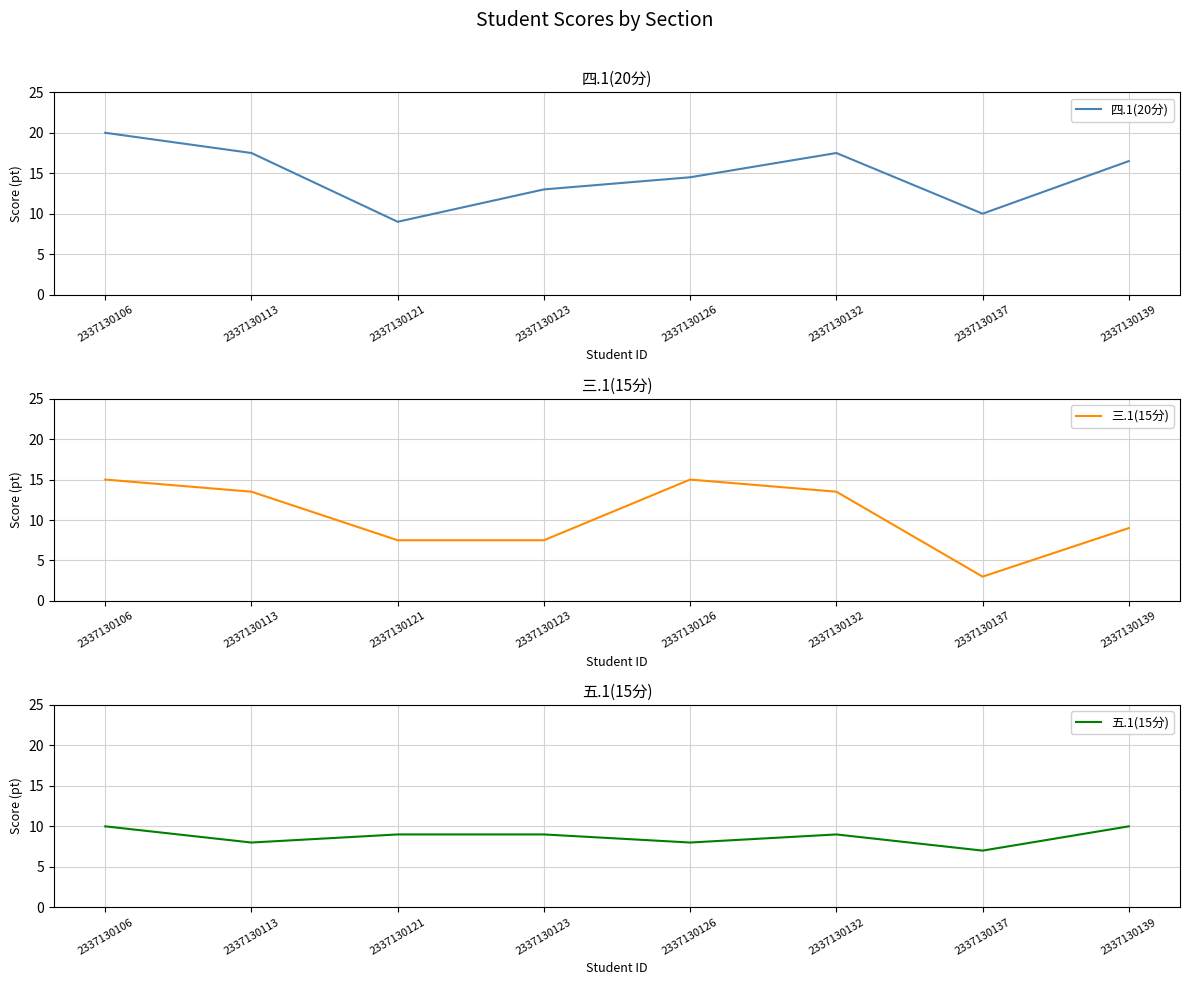

At which label does 五.1(15分) first exceed 9?

2337130106